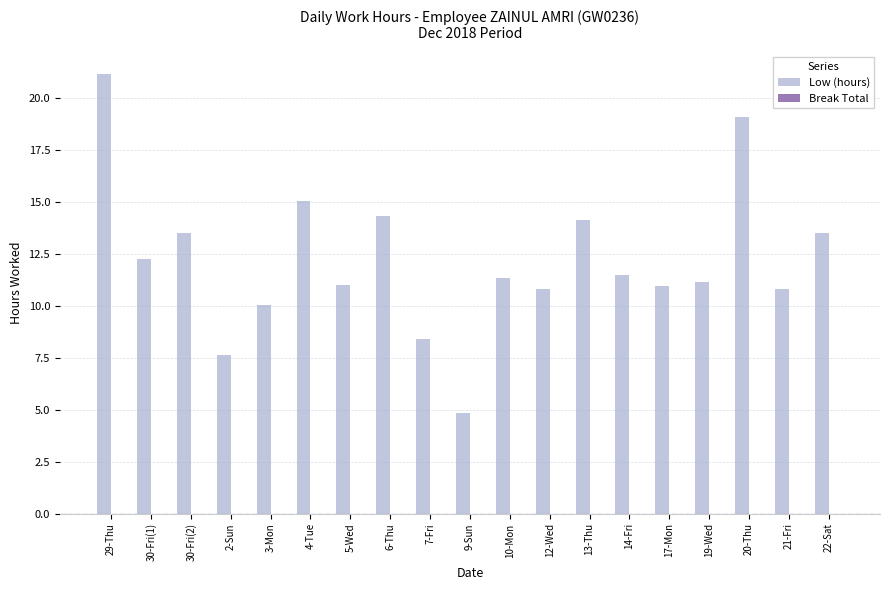

Approximately how many times larger is the value at 20-Thu compared to 9-Sun?

4.0